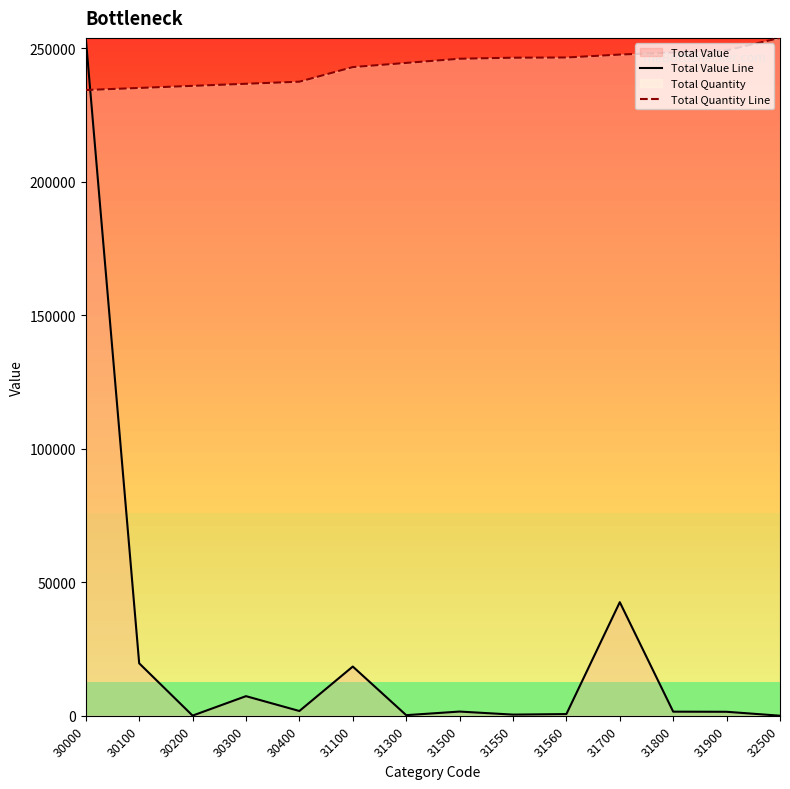

What is the spread (max minus min) of values at 30100?

215452.0